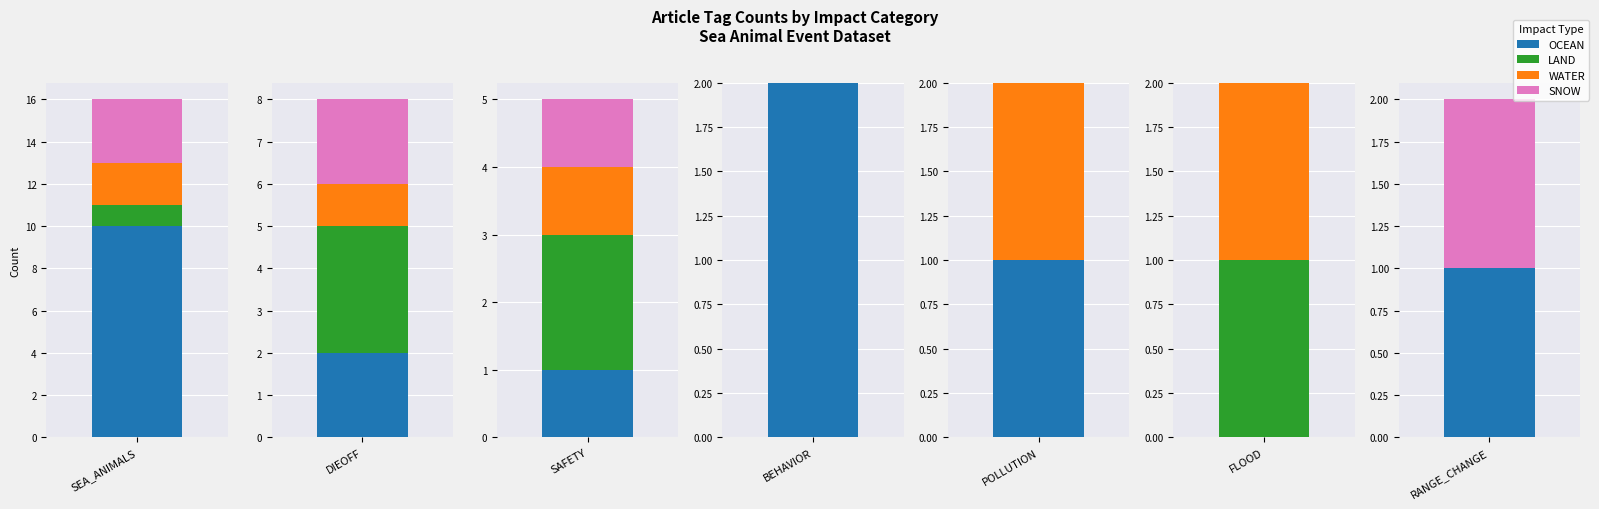

Which series has the largest total across all categories?

OCEAN